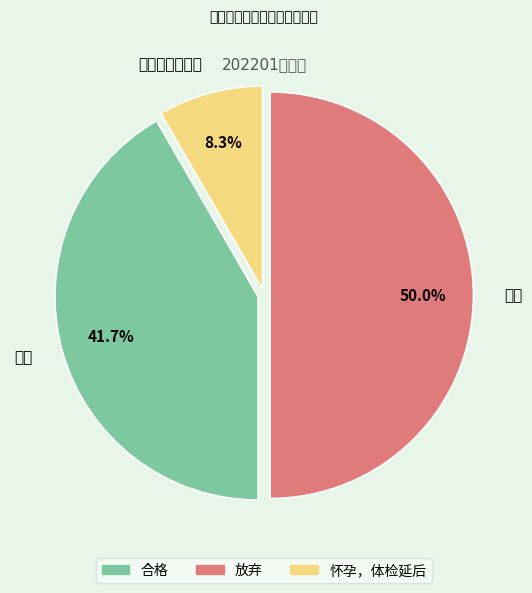

To the nearest percent, what portion does 怀孕，体检延后 represent?

8%